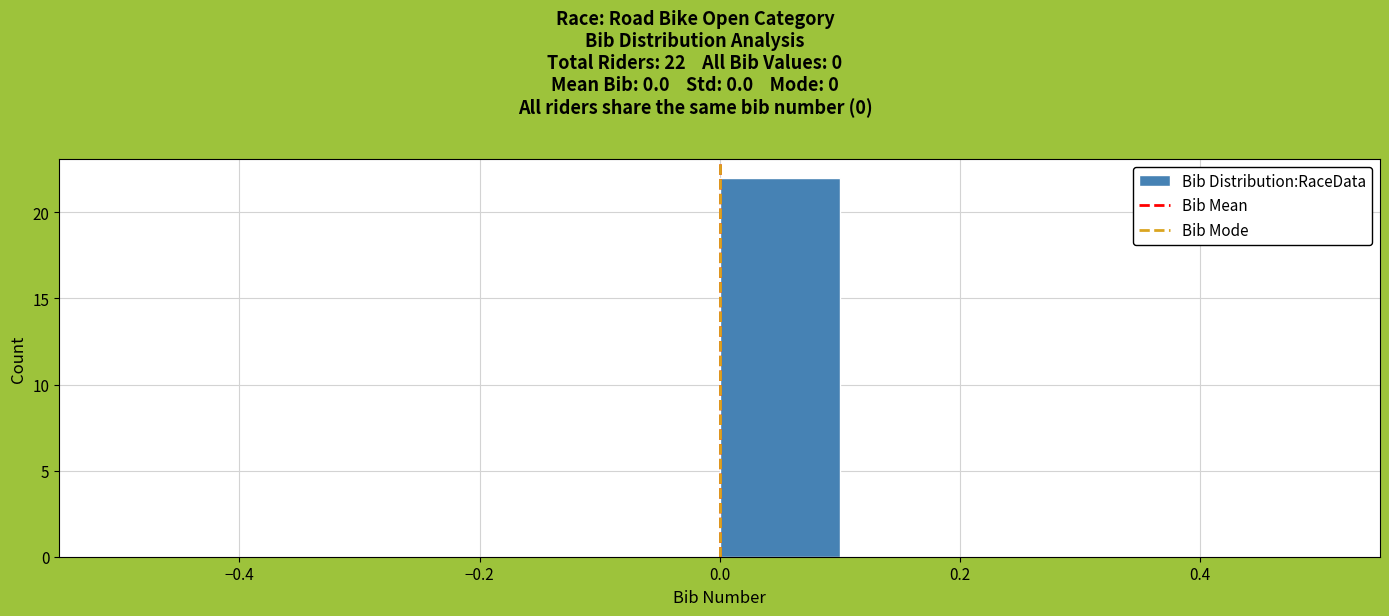

Which range on the x-axis has the tallest bar?

0.0 to 0.1